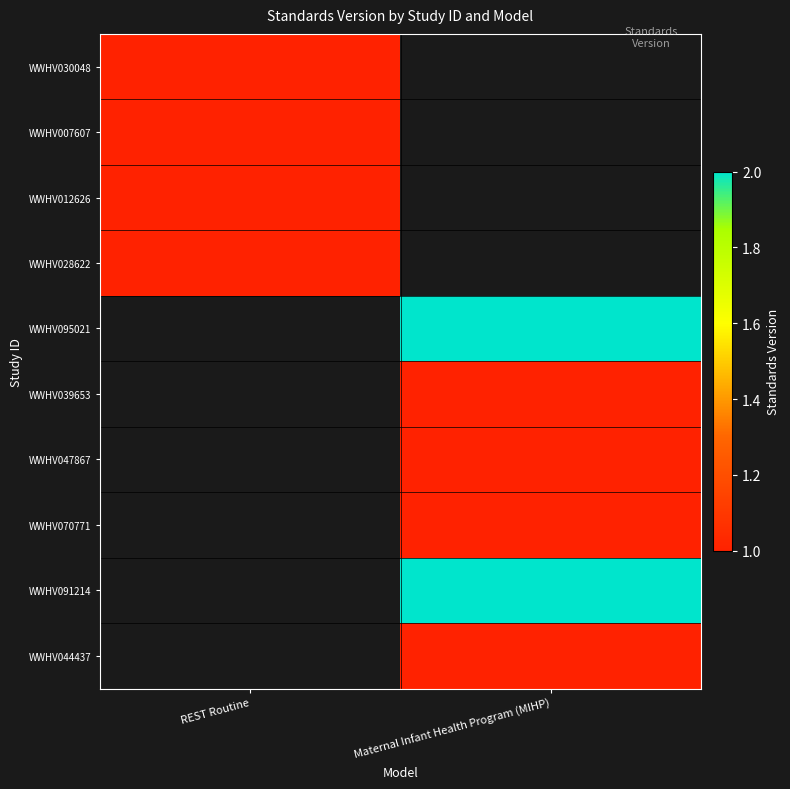

Which label corresponds to the largest value in the chart?

Maternal Infant Health Program (MIHP)